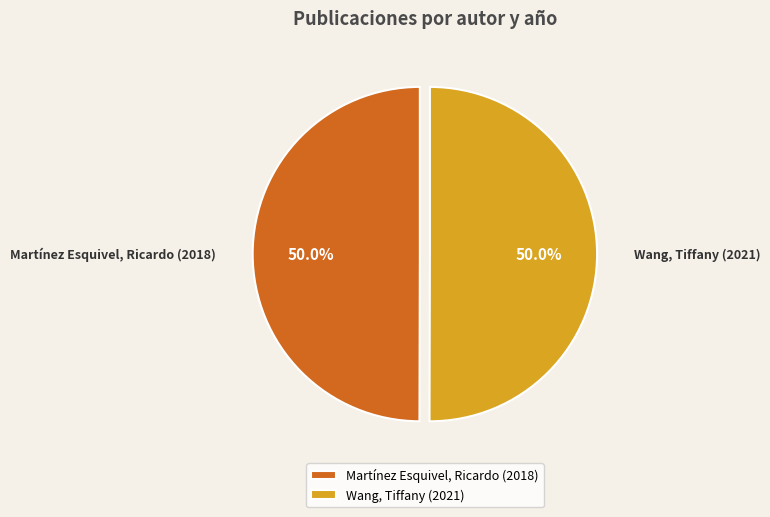

What is the ratio of the value at Martínez Esquivel, Ricardo (2018) to the value at Wang, Tiffany (2021)?

1.0